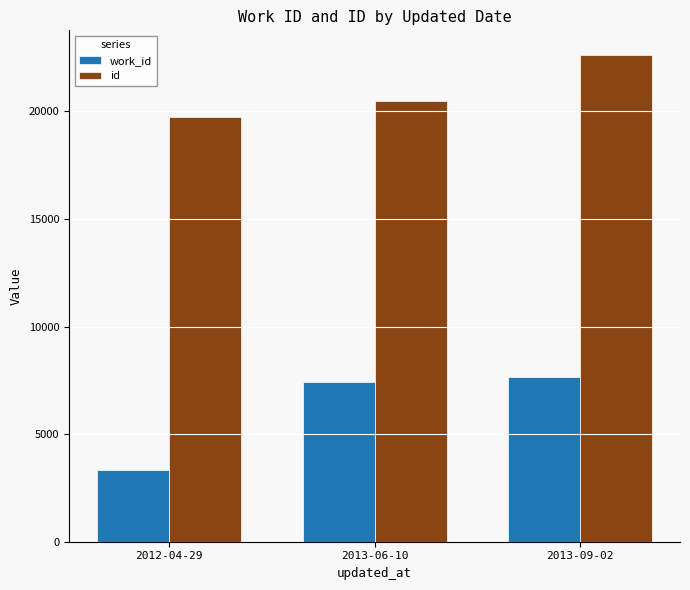

Does the chart contain stacked bars?

No